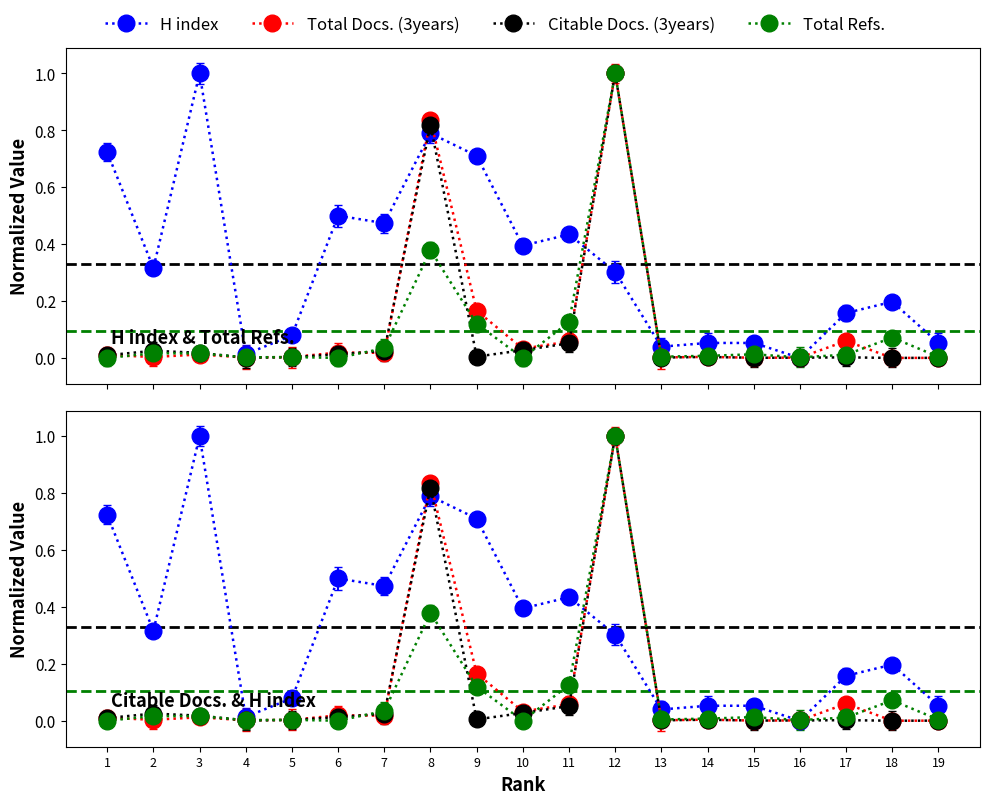

Between 7 and 8, which series saw the biggest shift?

Total Docs. (3years)